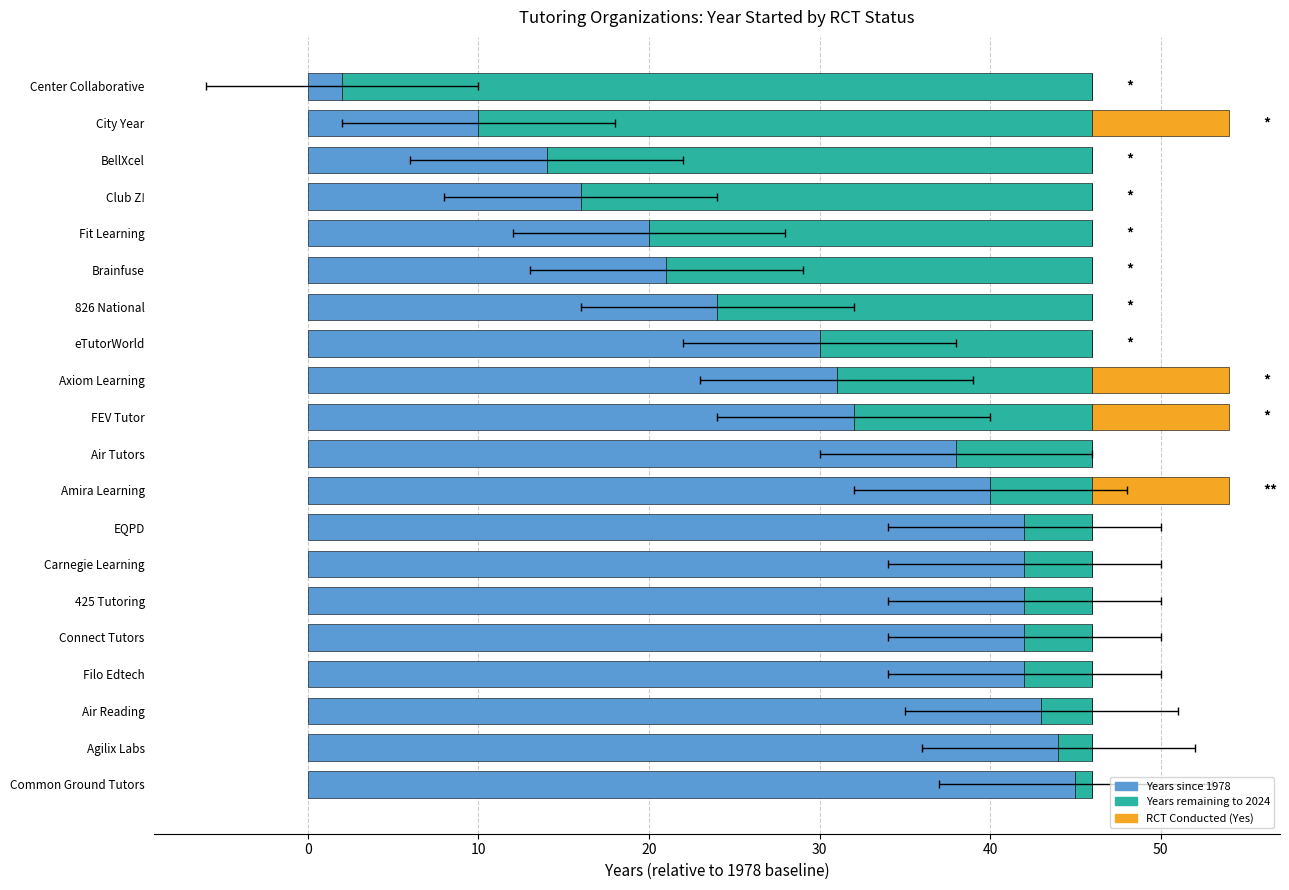

At how many categories does at least one series exceed 26?

17